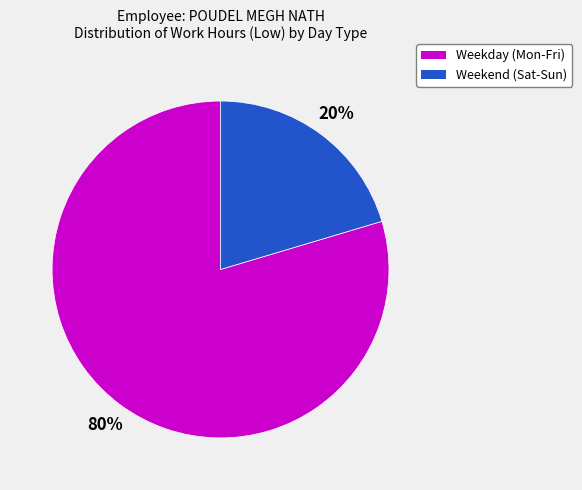

Count the number of slices in the pie.

2